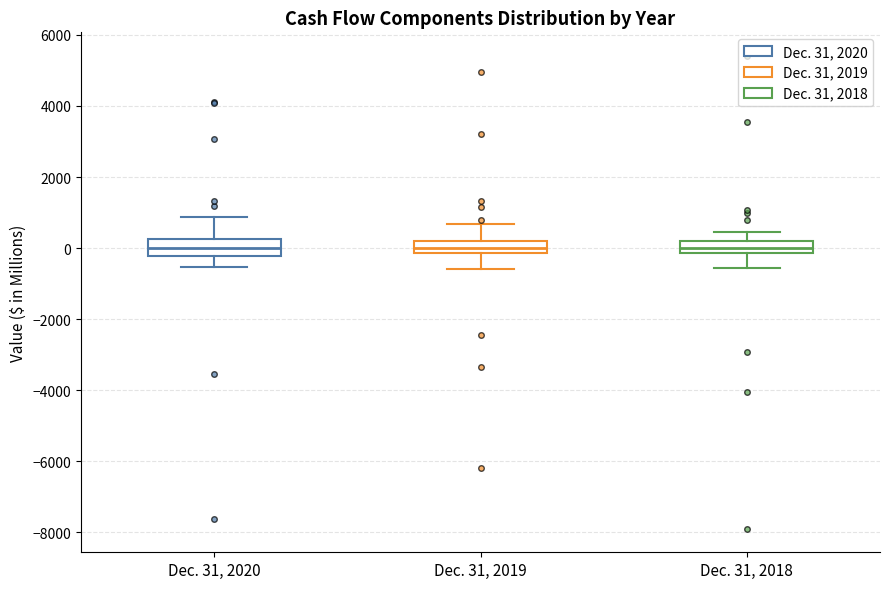

Reading left to right, transcribe this box plot: for each box, give where its median line is, the range the box spans, and where its two whiskers end, as read against the y-axis. The values are not printed on the chart, so give them approximately, as read against the axis.

Dec. 31, 2020: median 0, box -200 to 200, whiskers -600 to 800
Dec. 31, 2019: median 0, box -200 to 200, whiskers -600 to 600
Dec. 31, 2018: median 0, box -200 to 200, whiskers -600 to 400